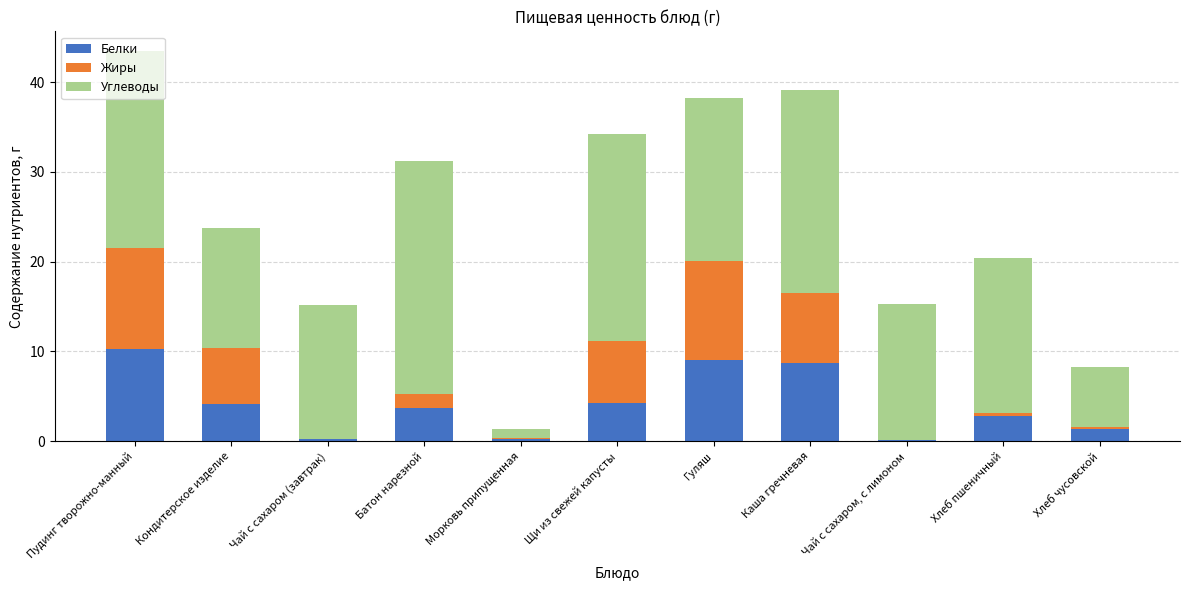

What is the sum of all Белки values?

45.0